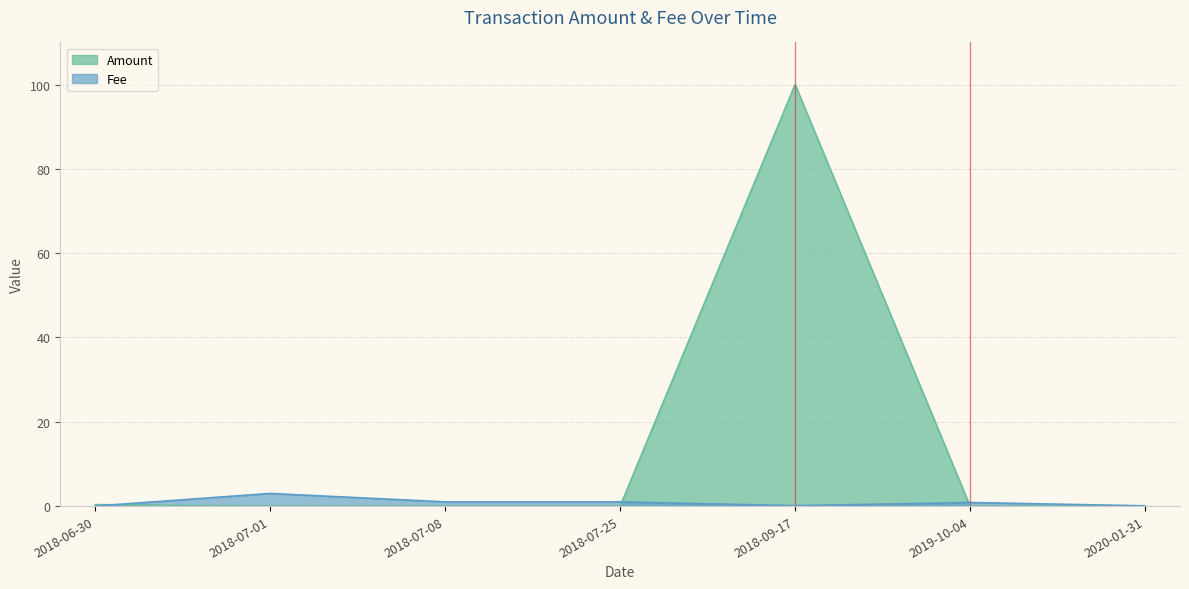

What is the difference between the second highest and minimum values in the Amount series?

0.3